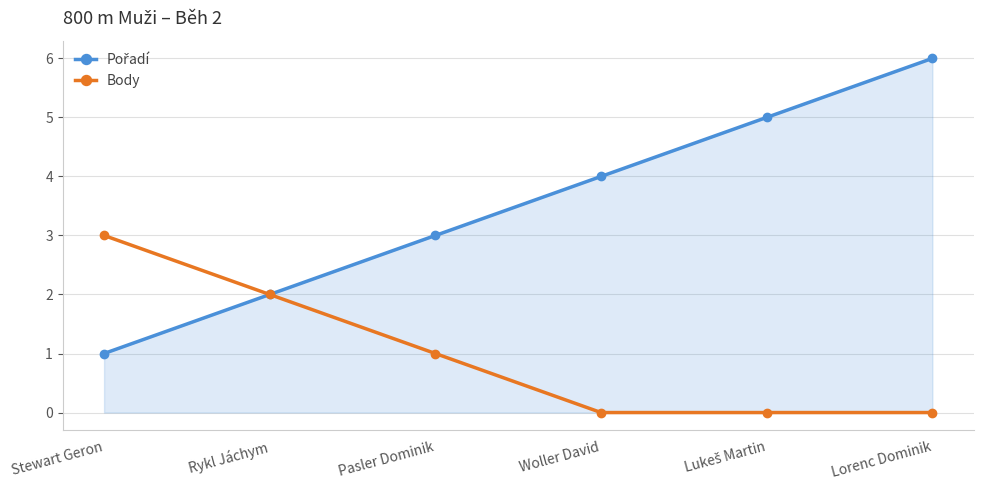

Is it true that Body equals 1 at Woller David?

False